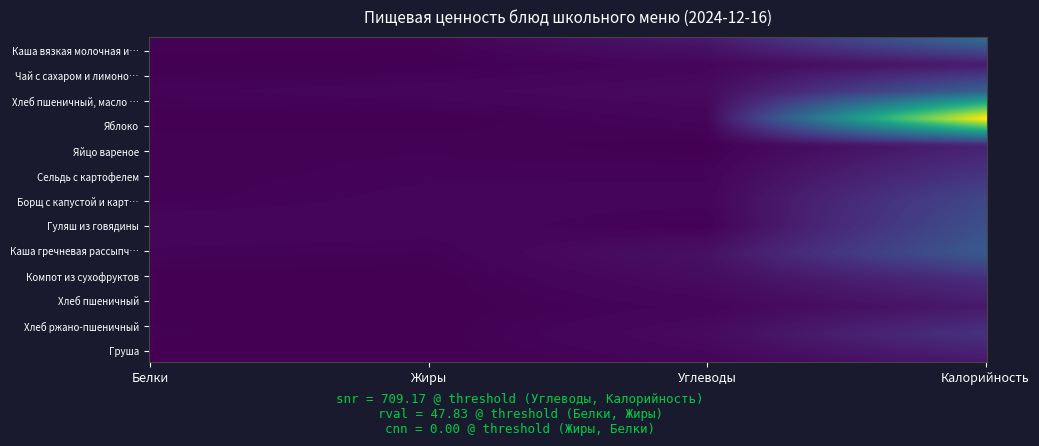

List the labels in order of value, smallest first.

Хлеб пшеничный, Груша, Чай с сахаром и лимоном, Яйцо вареное, Компот из сухофруктов, Хлеб ржано-пшеничный, Сельдь с картофелем, Борщ с капустой и картофелем с курицей, Гуляш из говядины, Каша гречневая рассыпчатая, Хлеб пшеничный, масло сливочное, сыр, Каша вязкая молочная из пшеничной крупы, Яблоко